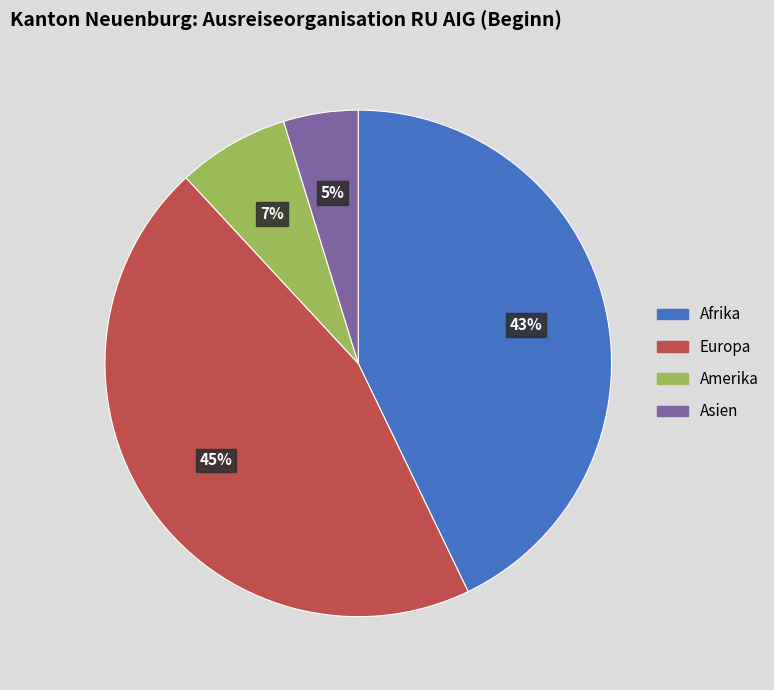

Count the number of slices in the pie.

4